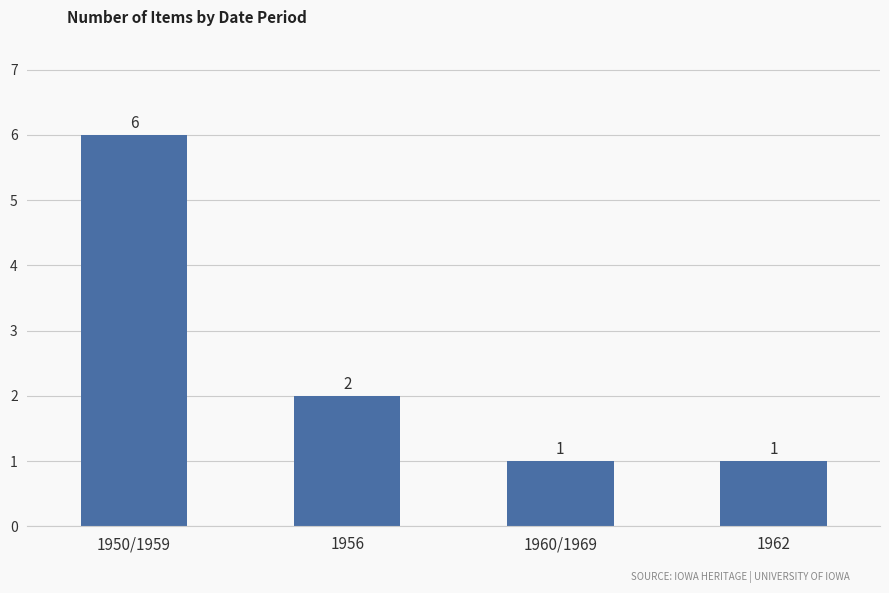

The chart shows a value of 10 at 1950/1959. True or false?

False